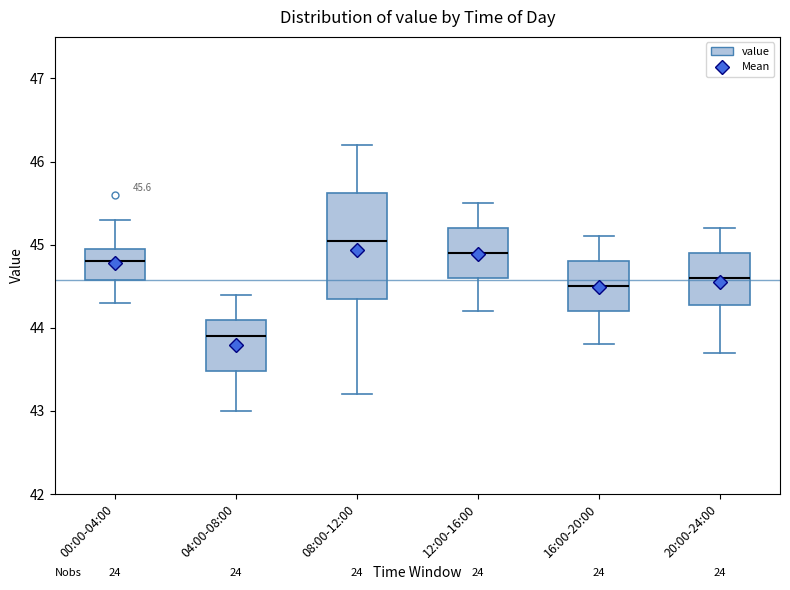

Comparing the boxes themselves (not the whiskers), which one is the tallest?

08:00-12:00